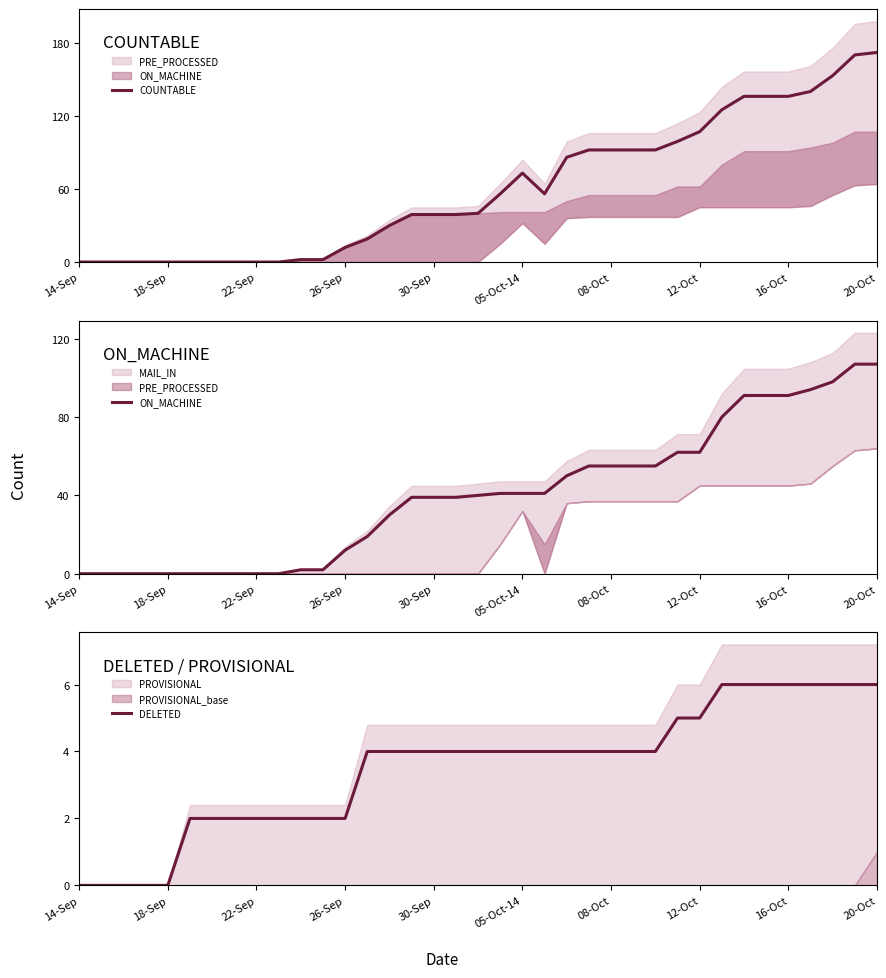

List the series in order of their peak value, highest first.

COUNTABLE, ON_MACHINE, DELETED